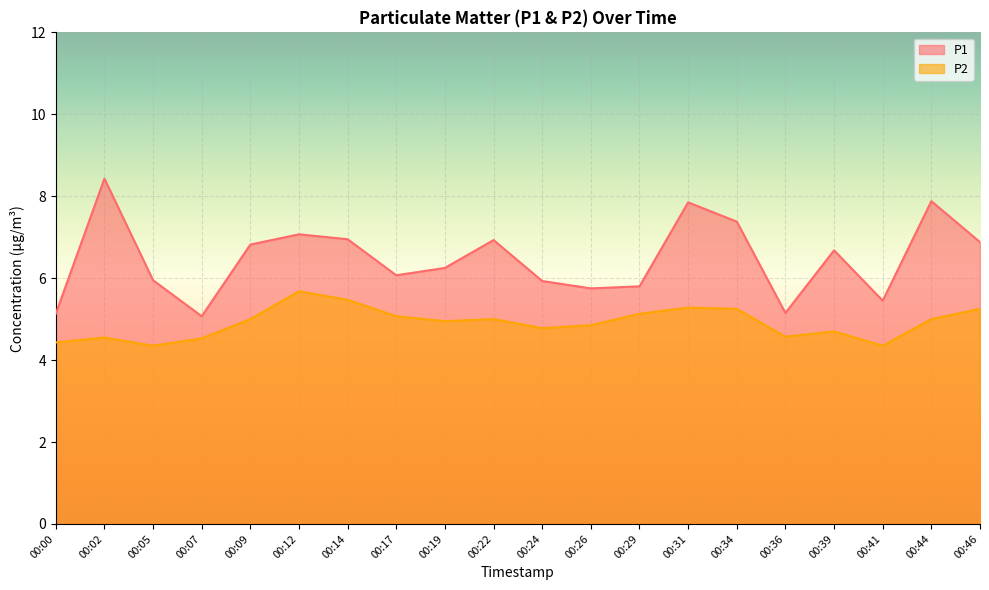

Which series changed the most between 00:19 and 00:34?

P1